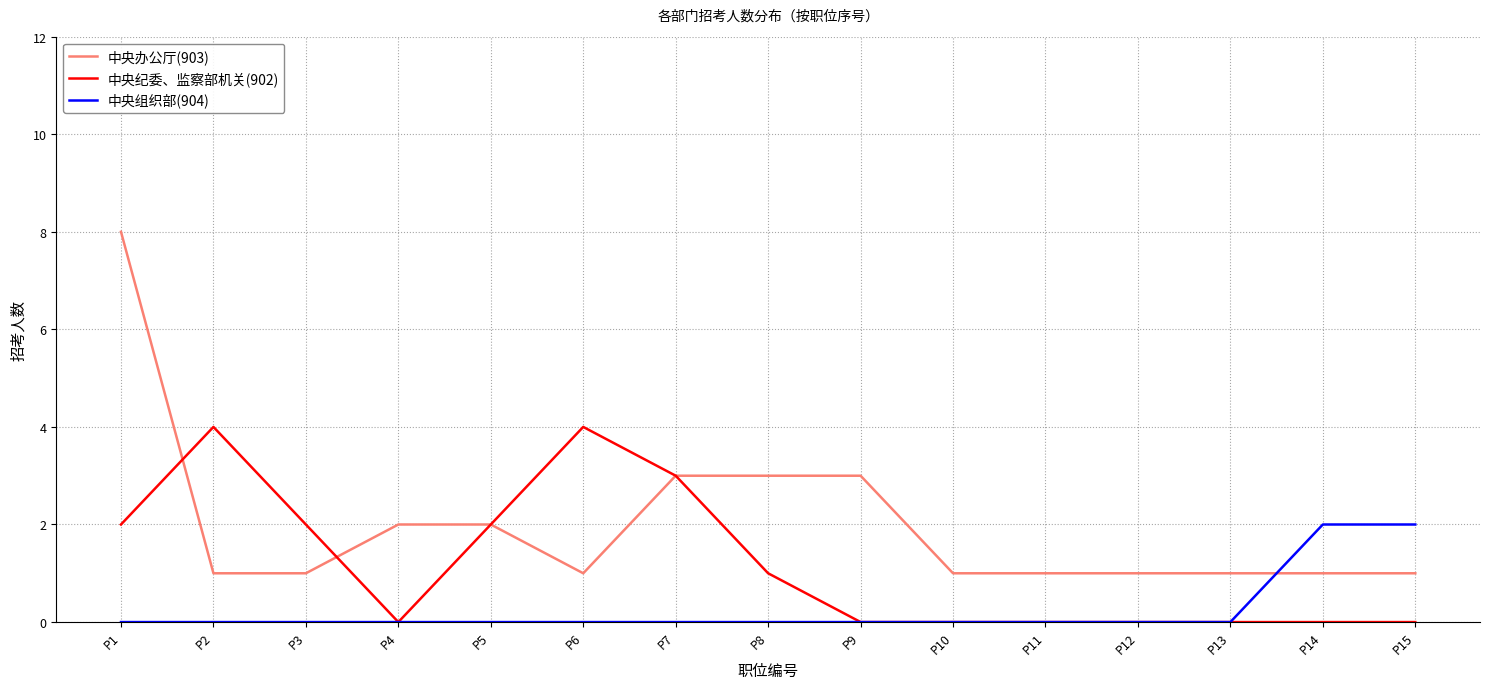

Reading left to right, what are all the values shown in this chart?

中央办公厅(903): 8	1	1	2	2	1	3	3	3	1	1	1	1	1	1
中央纪委、监察部机关(902): 2	4	2	0	2	4	3	1	0	0	0	0	0	0	0
中央组织部(904): 0	0	0	0	0	0	0	0	0	0	0	0	0	2	2